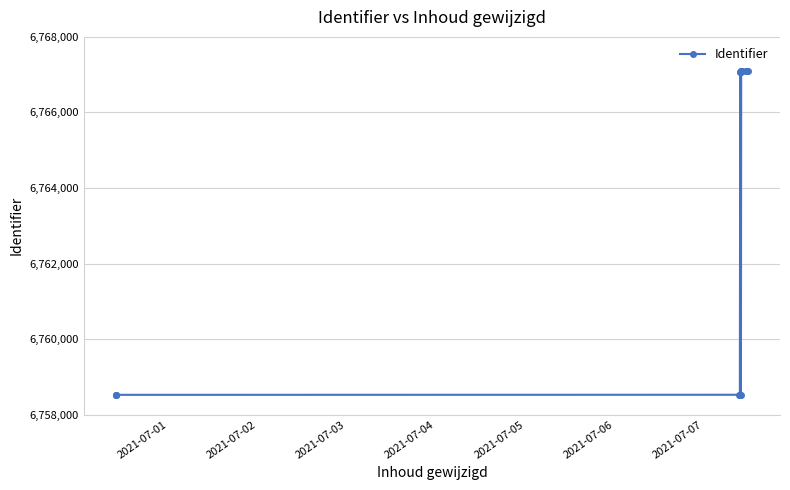

Where is the data nearest to the value 6762804?

2021-07-07